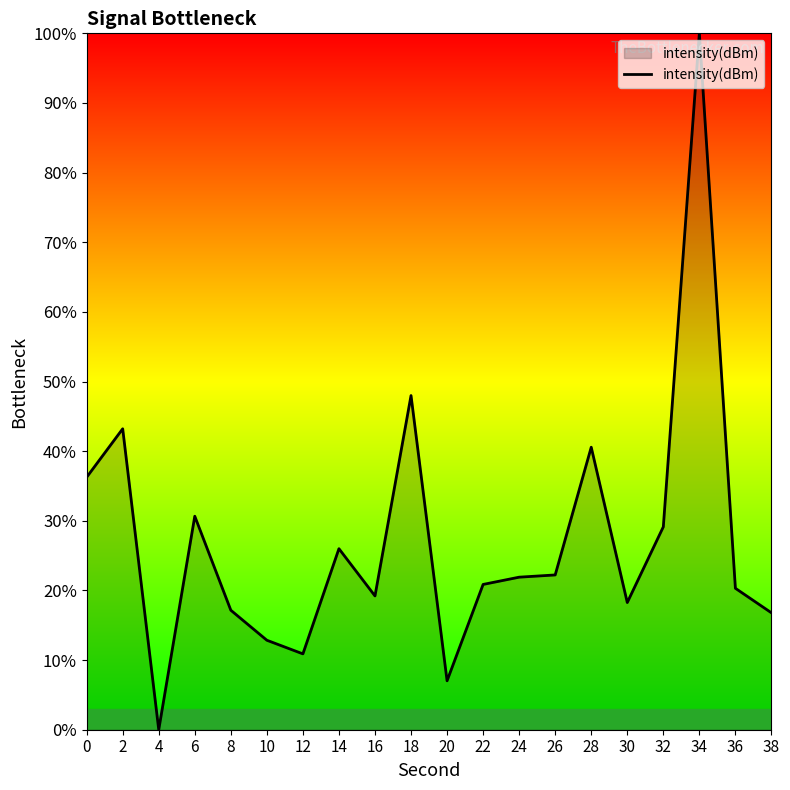

How many distinct data groups are displayed?

1